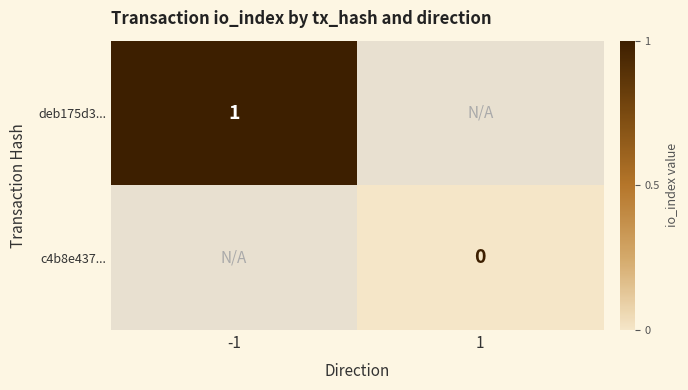

Is the value of deb175d3... at -1 greater than the value of c4b8e437... at 1?

Yes